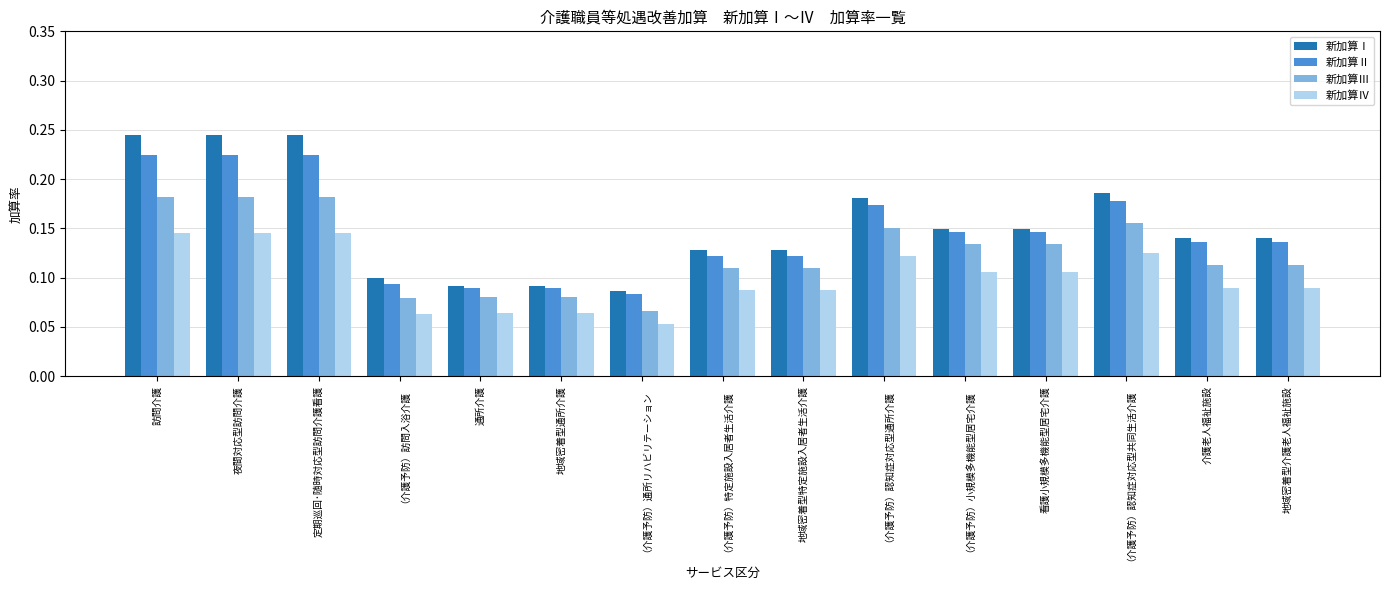

What is the label of the 3rd bar from the left?

定期巡回･随時対応型訪問介護看護